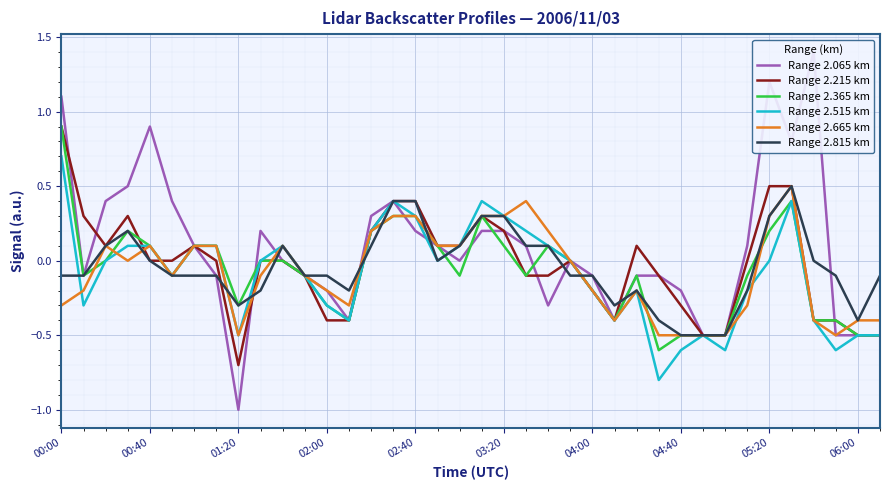

The Range 2.215 km series shows 0.0 at 00:40. True or false?

True